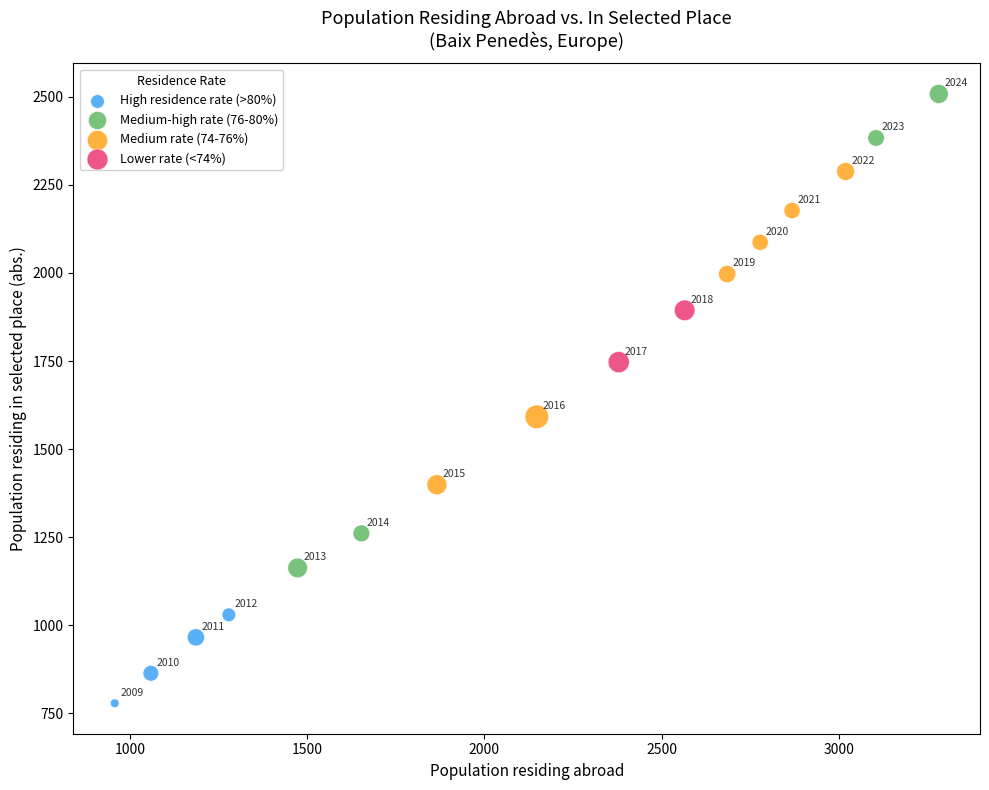

What are all the series names shown in the legend?

High residence rate (>80%), Medium-high rate (76-80%), Medium rate (74-76%), Lower rate (<74%)